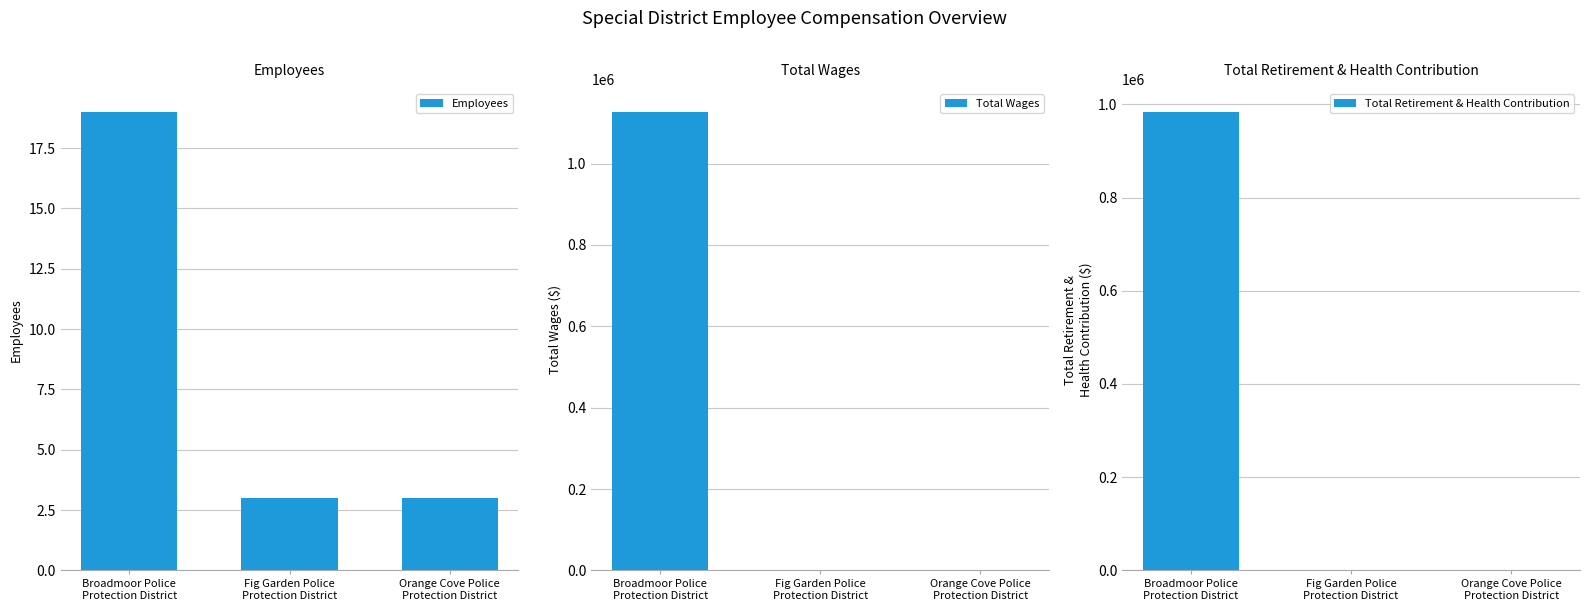

Are the bars horizontal?

No